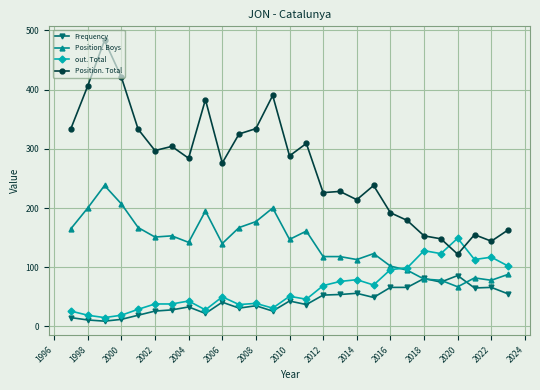

True or false: Frequency and Position. Total cross at least once.

False